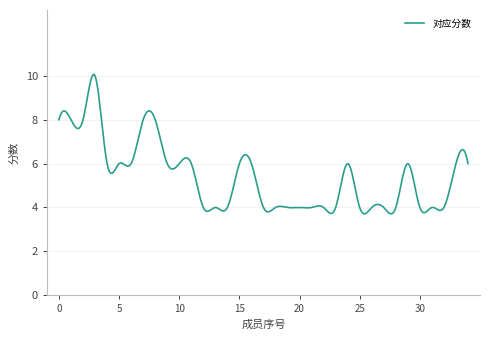

What is the minimum value shown in the chart?

3.7